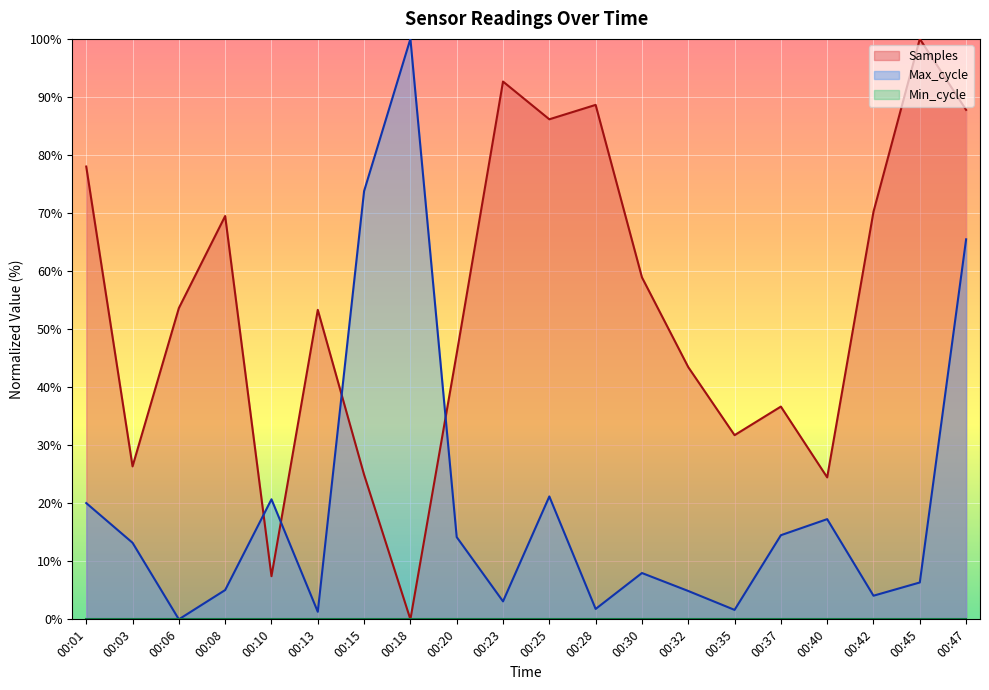

At which label does Samples reach its minimum?

00:18